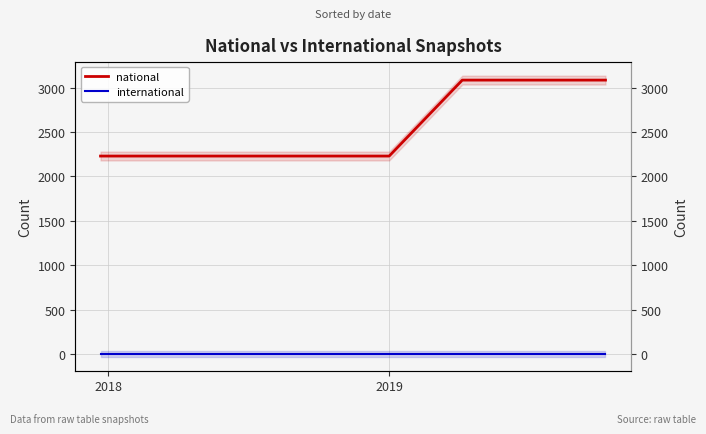

True or false: national and international intersect in this chart.

False